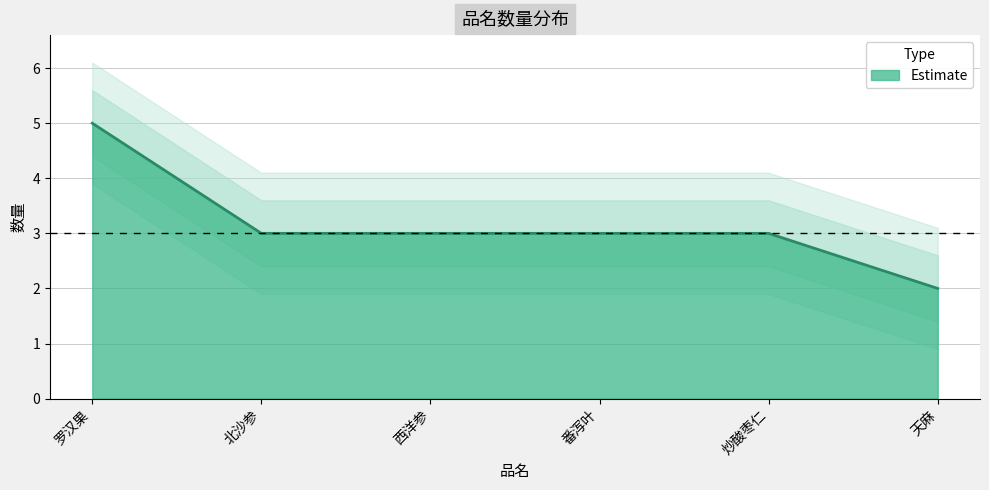

Reading right to left, list all the values displayed in this chart.

天麻=2	炒酸枣仁=3	番泻叶=3	西洋参=3	北沙参=3	罗汉果=5